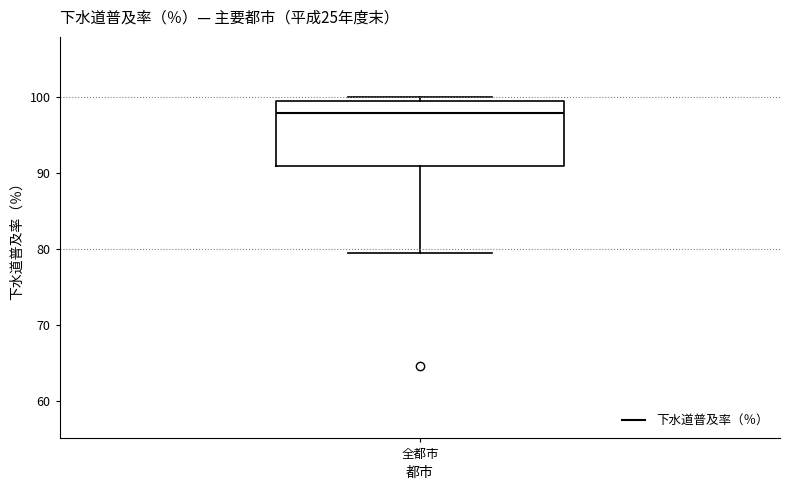

Read this box plot against the y-axis: the position of the median line, the range covered by the box, and the ends of both whiskers. The values are not printed on the chart, so give them approximately, as read against the axis.

median 98, box 91 to 100, whiskers 80 to 100 (just above the box's upper edge)